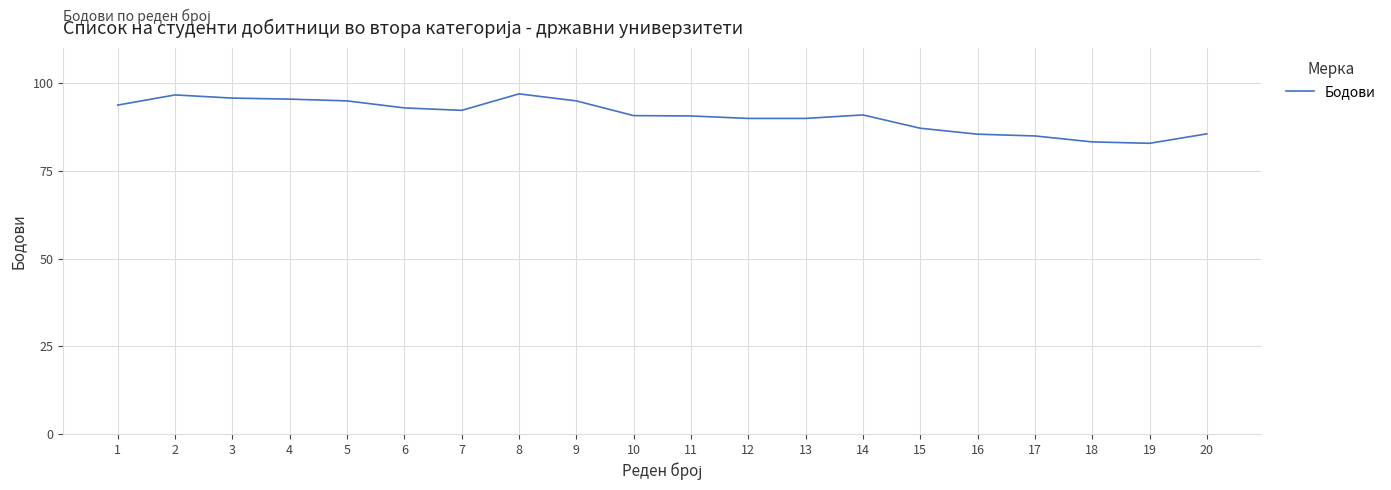

Where does the data first go above 91?

1